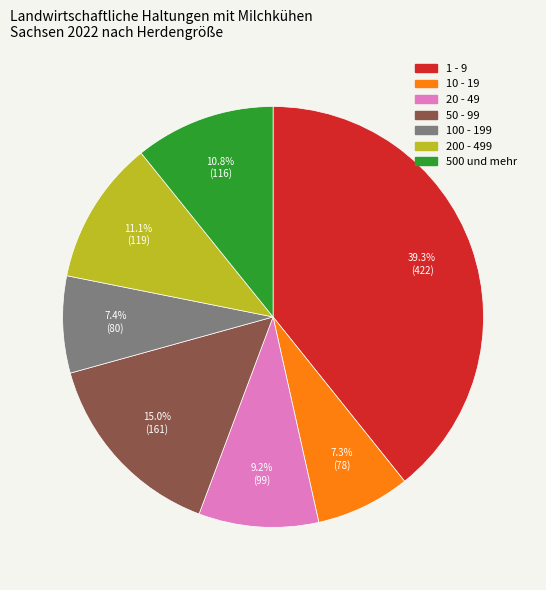

The 200 - 499 slice represents 2% of the pie. True or false?

False